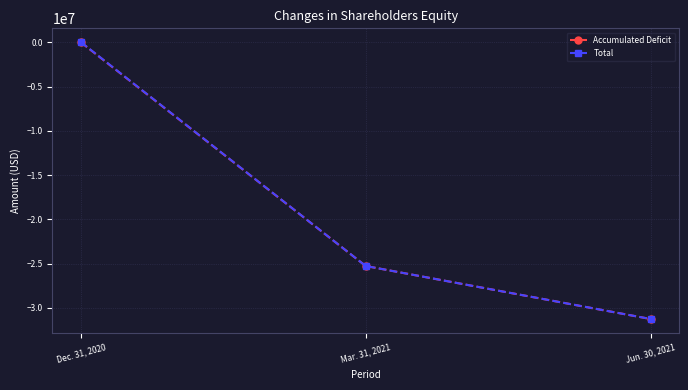

At which label does Accumulated Deficit reach its peak?

Dec. 31, 2020